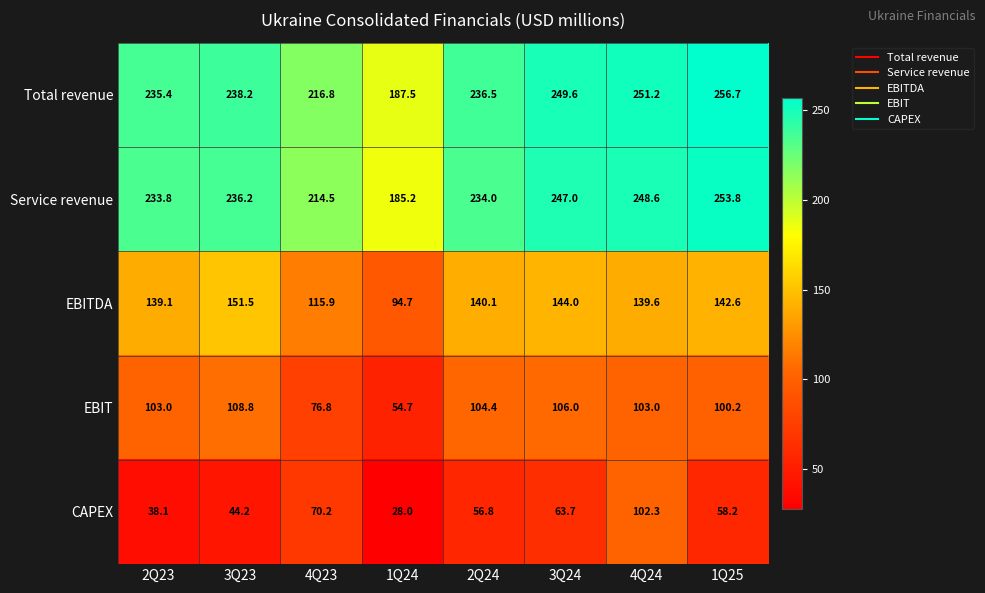

What value does the Service revenue series have at 3Q23?

236.2